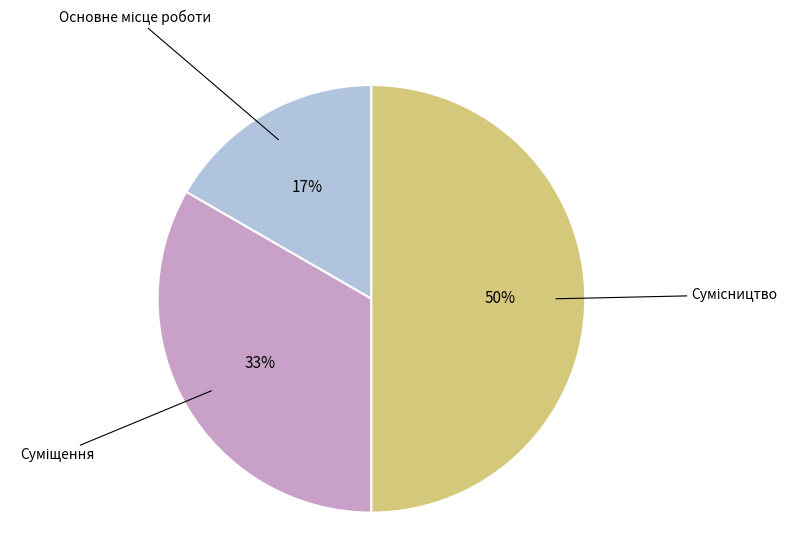

To the nearest percent, what is the average slice percentage?

33%